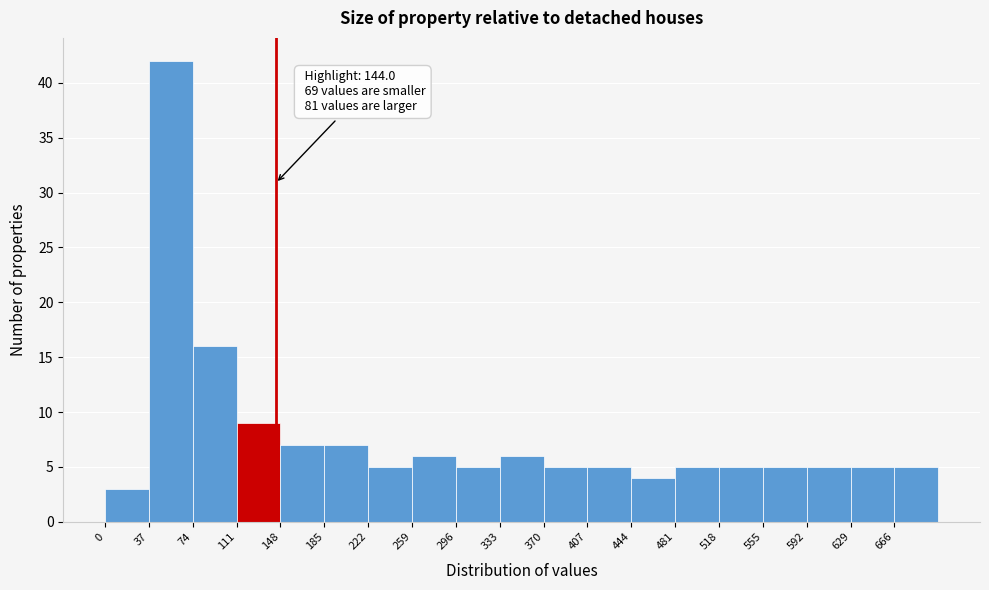

Over which range of the x-axis is the bar tallest?

37 to 74